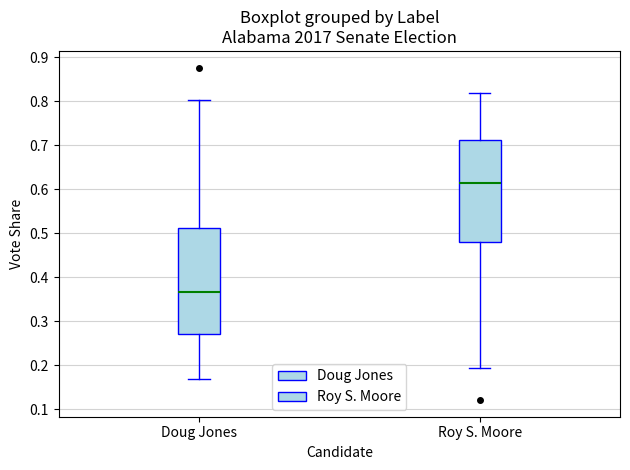

Where does the lower whisker of the box for Roy S. Moore end on the y-axis? The values are not printed on the chart, so give them approximately, as read against the axis.

0.19